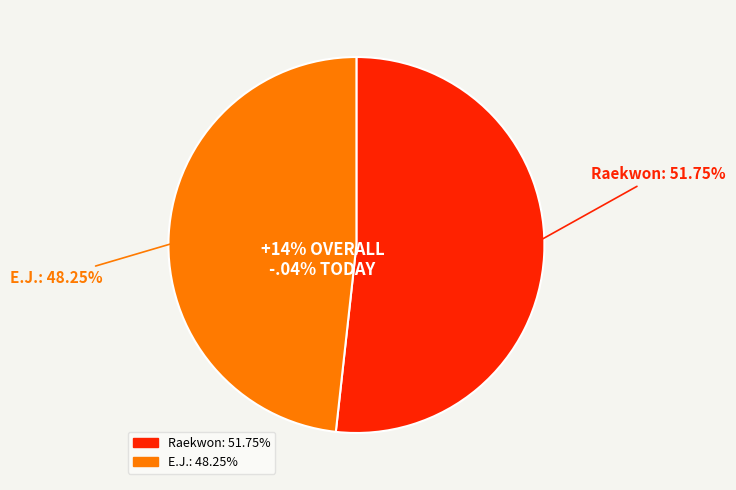

Count the number of slices in the pie.

2